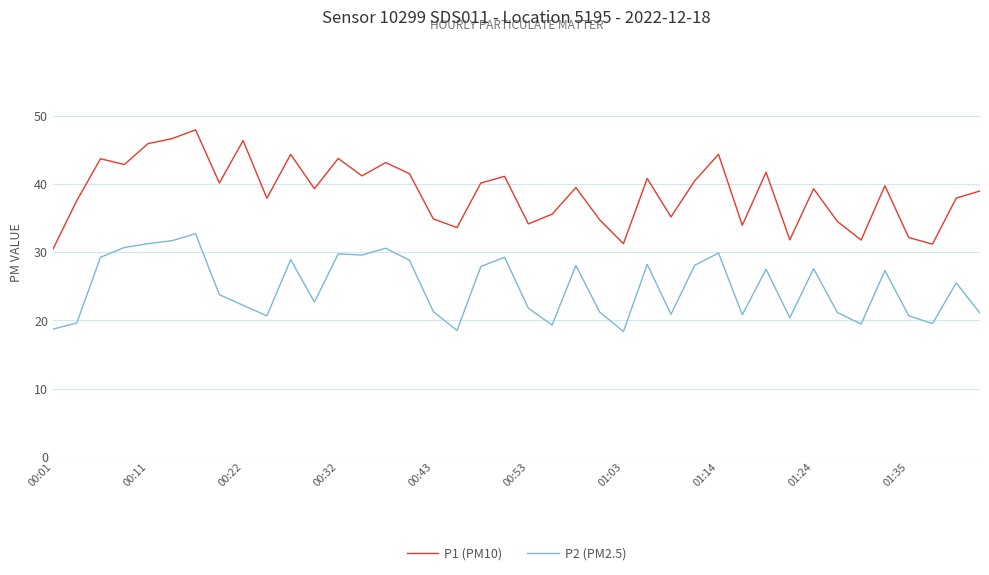

True or false: P2 (PM2.5) and P1 (PM10) intersect in this chart.

False